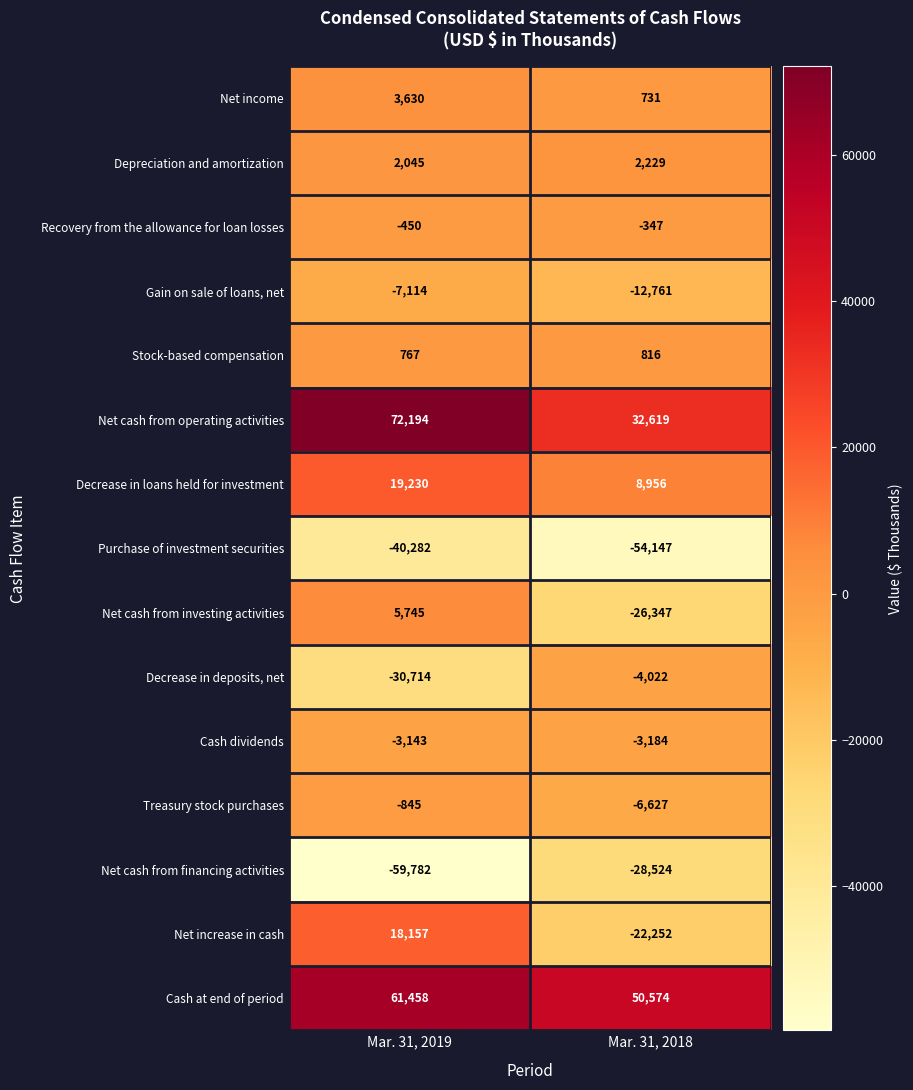

Is the value of Purchase of investment securities at Mar. 31, 2018 greater than the value of Cash at end of period at Mar. 31, 2018?

No